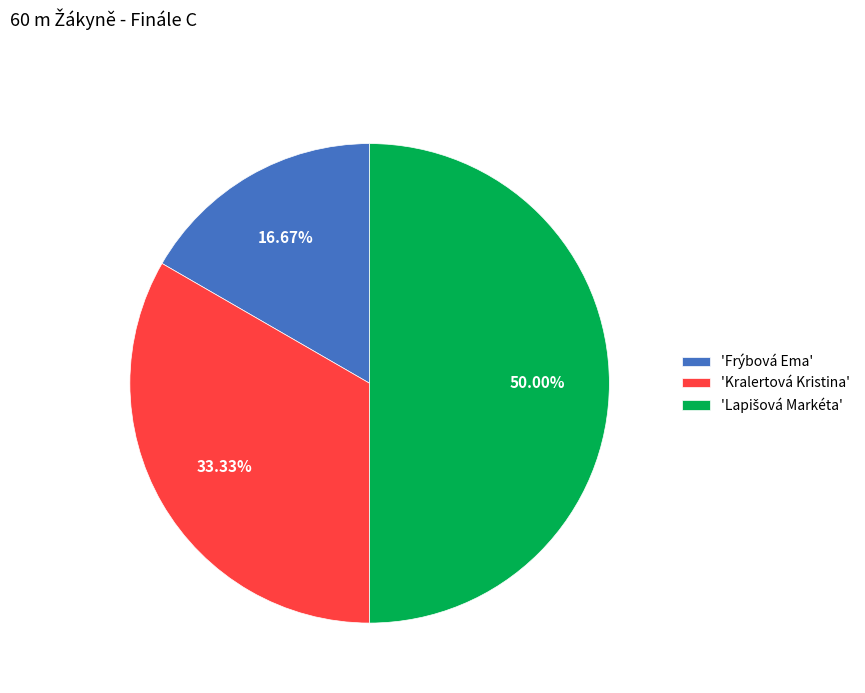

What is the smallest slice in the pie chart?

'Frýbová Ema'